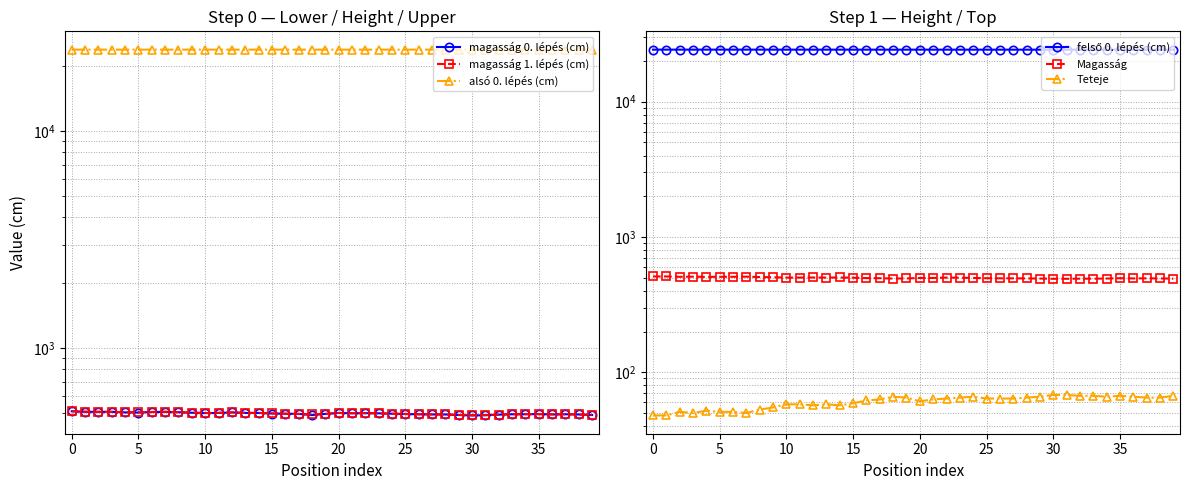

What is the spread (max minus min) of values at 30?

24200